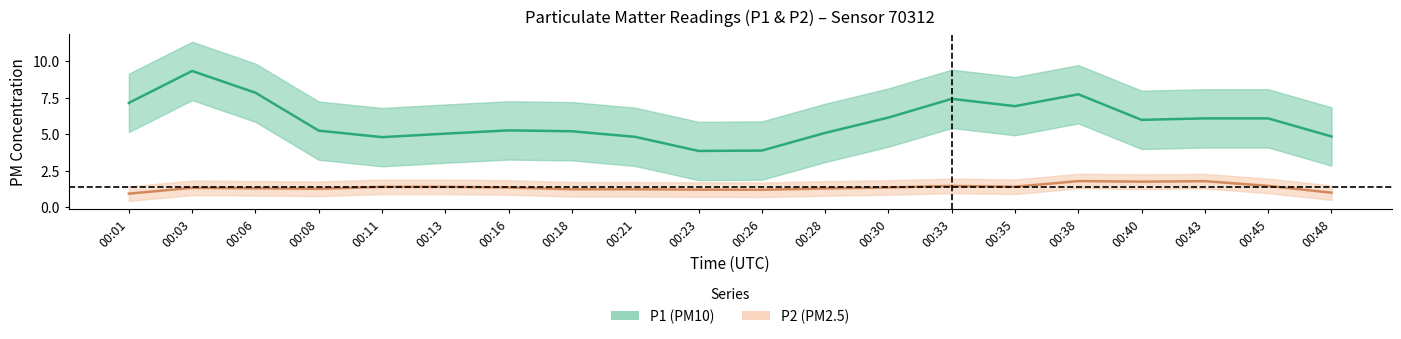

Rank the series by their maximum value, from lowest to highest.

P2, P1